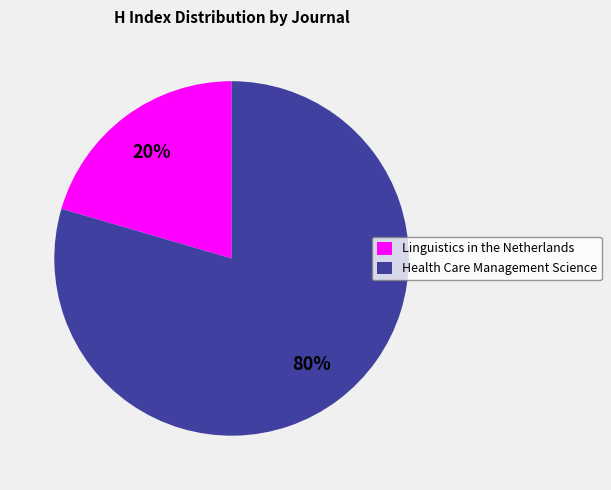

What is the majority slice?

Health Care Management Science